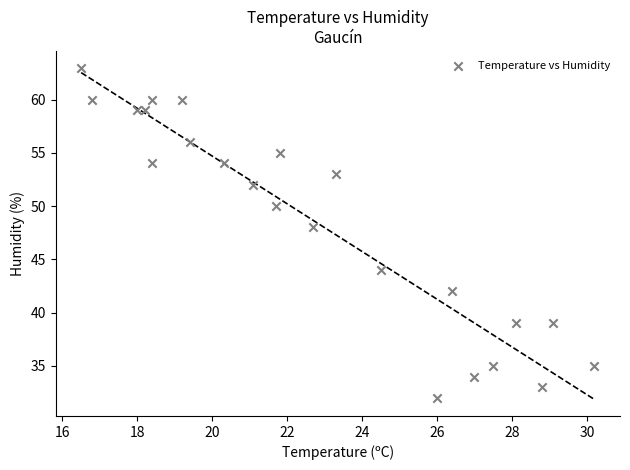

What Y value in the scatter plot is closest to 47?

48